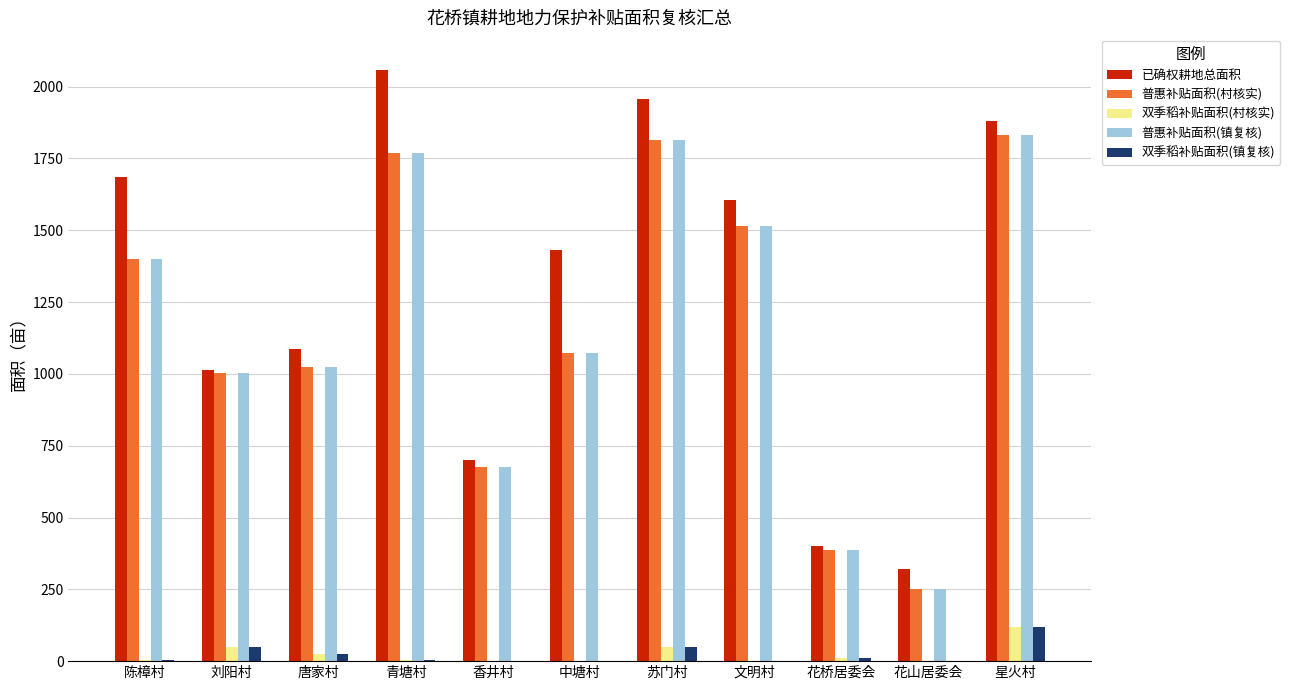

What is the total value across all series at 陈樟村?

4489.4